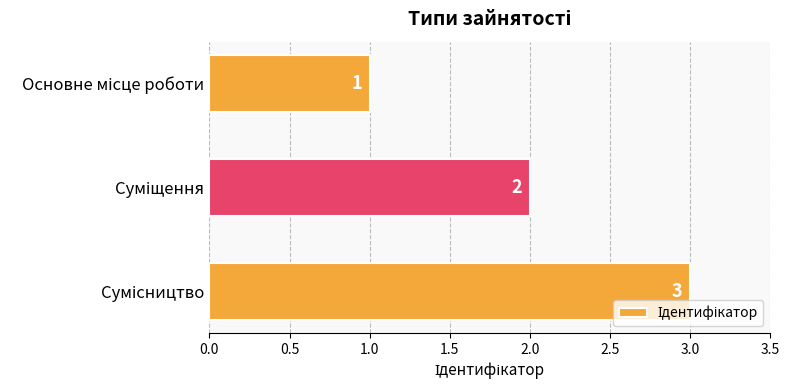

What is the sum of all values?

6